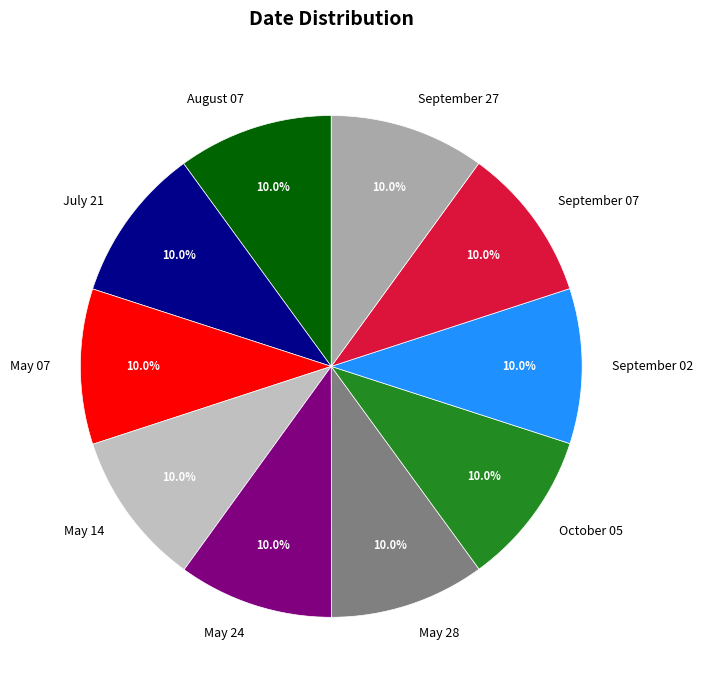

Count the number of slices in the pie.

10